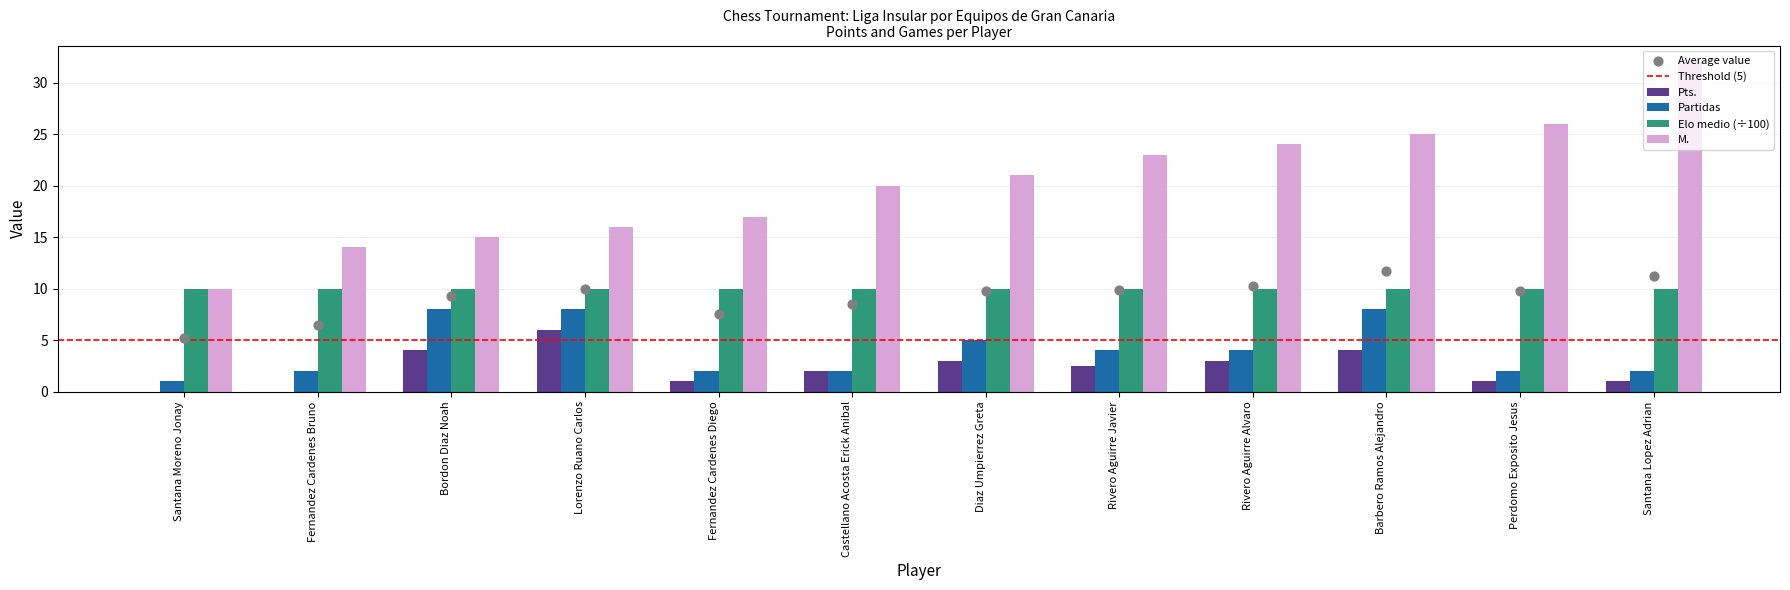

Which series has the largest Y range (max minus min)?

M.